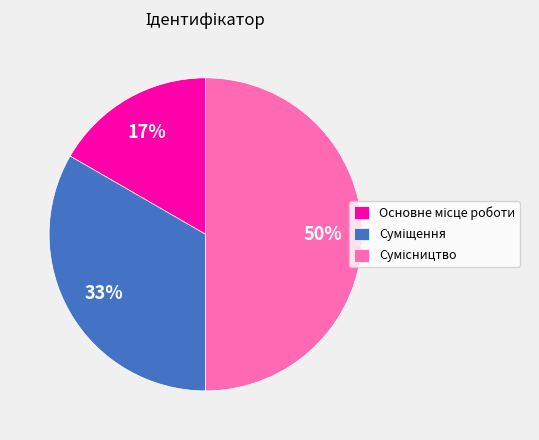

To the nearest percent, what is the average slice percentage?

33%